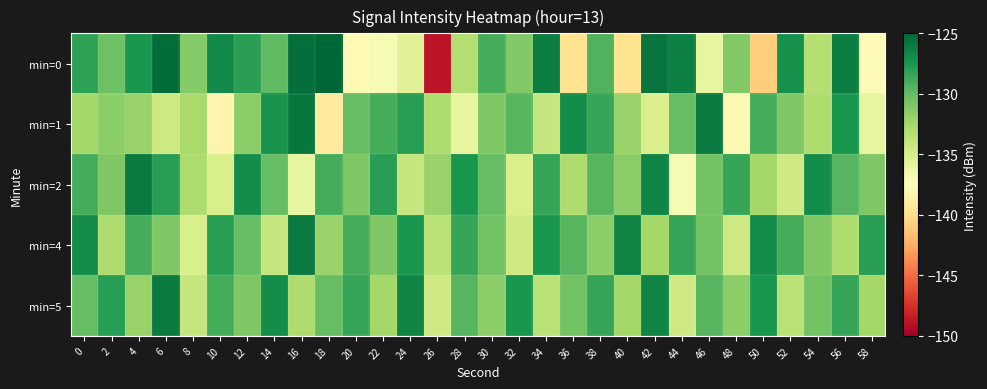

Which series changed the most between 22 and 34?

min=0